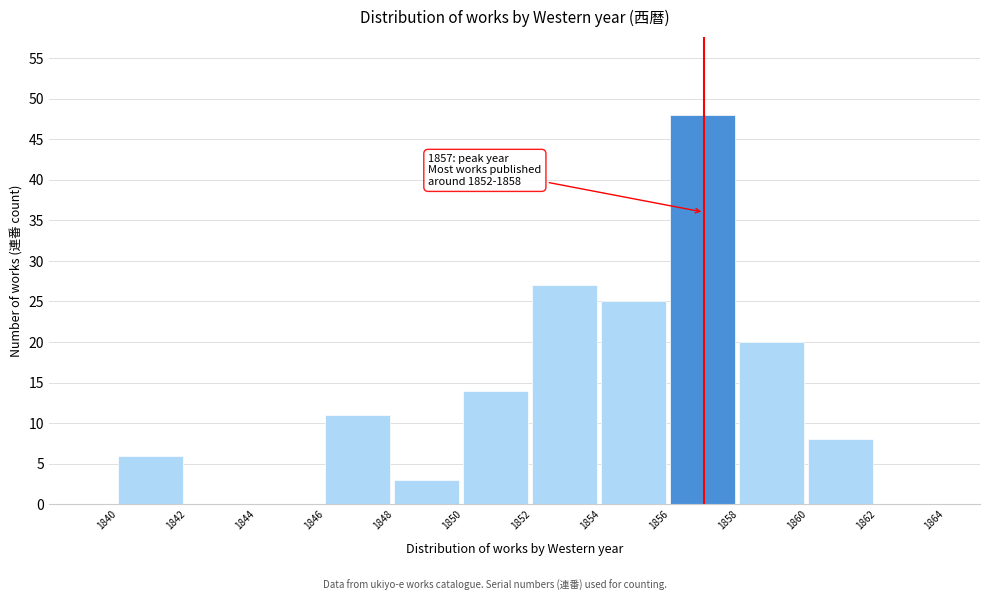

Over which range of the x-axis is the bar tallest?

1856 to 1858